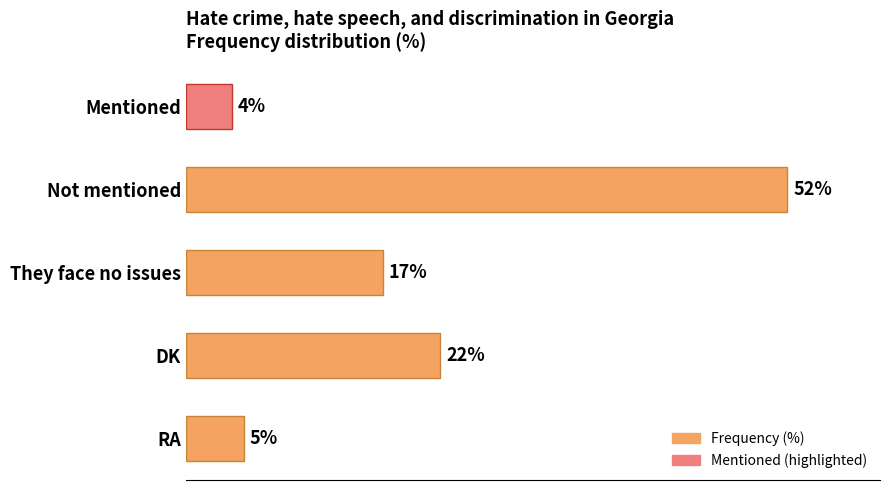

Between DK and Not mentioned, which is larger?

Not mentioned